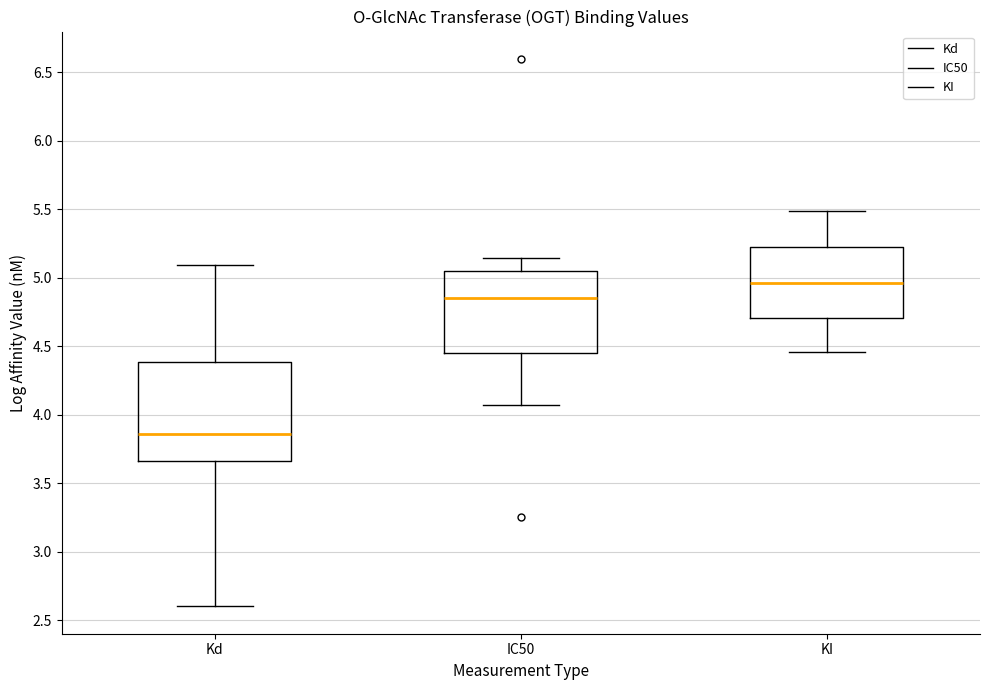

Reading left to right, transcribe this box plot: for each box, give where its median line is, the range the box spans, and where its two whiskers end, as read against the y-axis. The values are not printed on the chart, so give them approximately, as read against the axis.

Kd: median 3.85, box 3.65 to 4.40, whiskers 2.60 to 5.10
IC50: median 4.85, box 4.45 to 5.05, whiskers 4.10 to 5.15
KI: median 4.95, box 4.70 to 5.25, whiskers 4.45 to 5.50